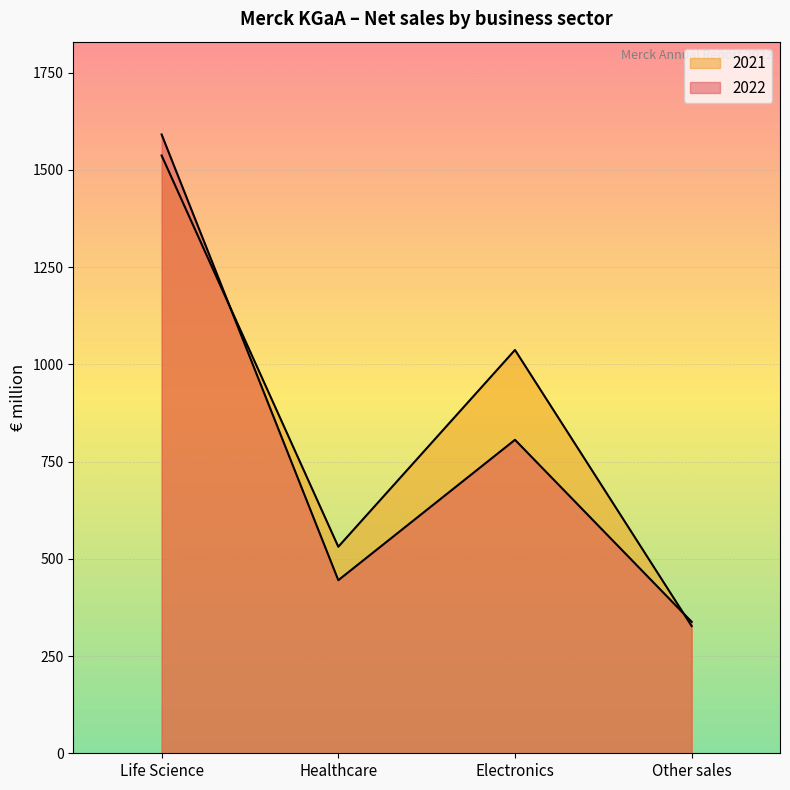

What are all the series names shown in the legend?

2022, 2021